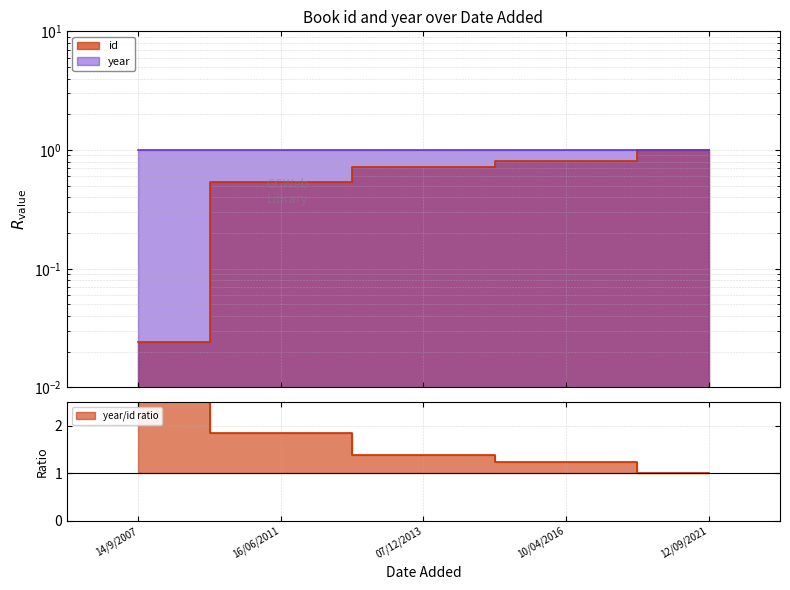

What is the label of the 2nd point from the left?

16/06/2011